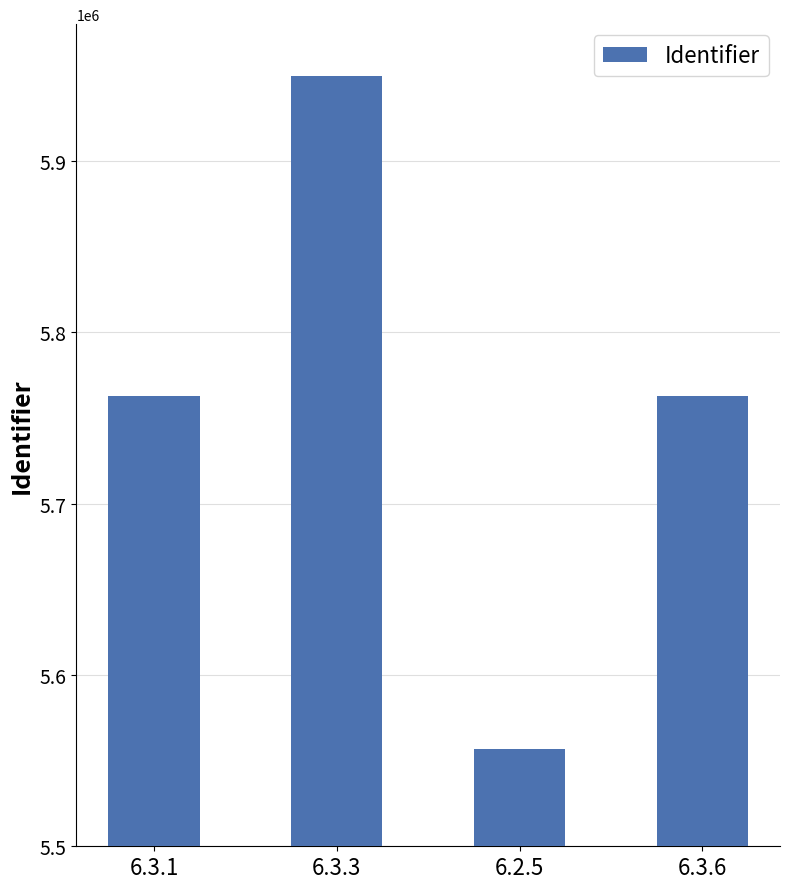

Between 6.3.3 and 6.2.5, which is larger?

6.3.3